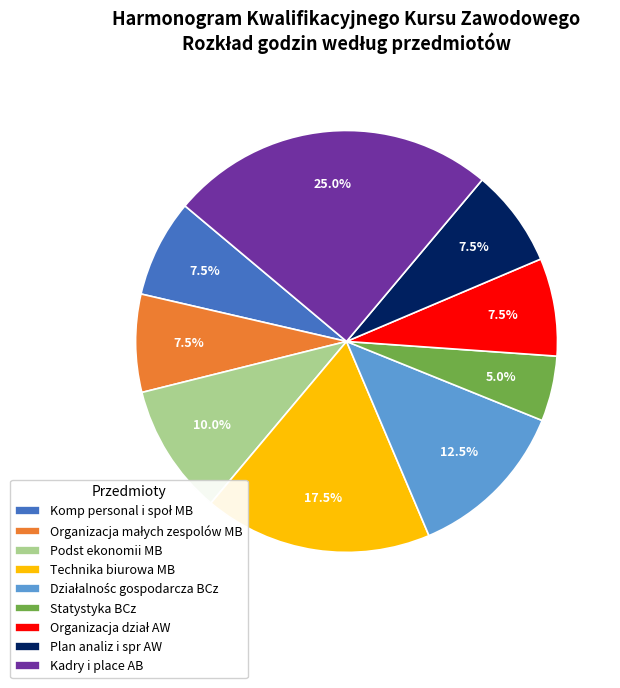

Combined, what portion of the pie is Technika biurowa MB and Plan analiz i spr AW?

25.0%